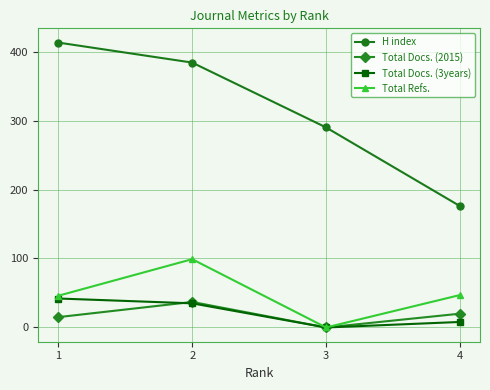

Which series changed the most between 1 and 3?

H index